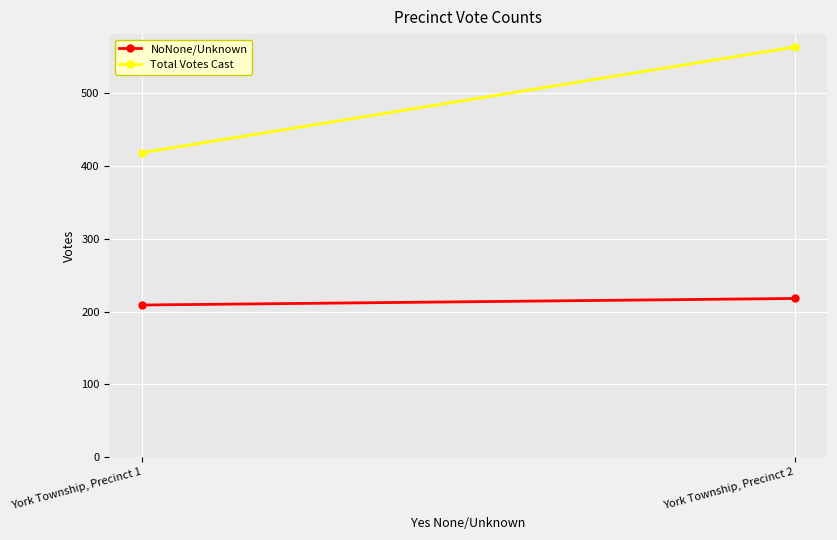

List the series in order of their overall mean, lowest first.

NoNone/Unknown, Total Votes Cast